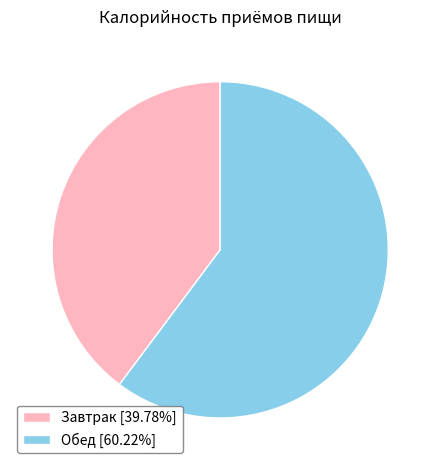

Is the sum of Завтрак and Обед greater than half?

Yes